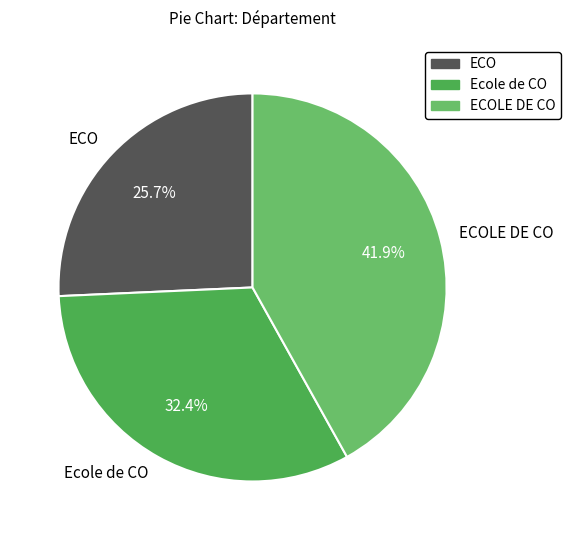

To the nearest percent, what portion does Ecole de CO represent?

32%